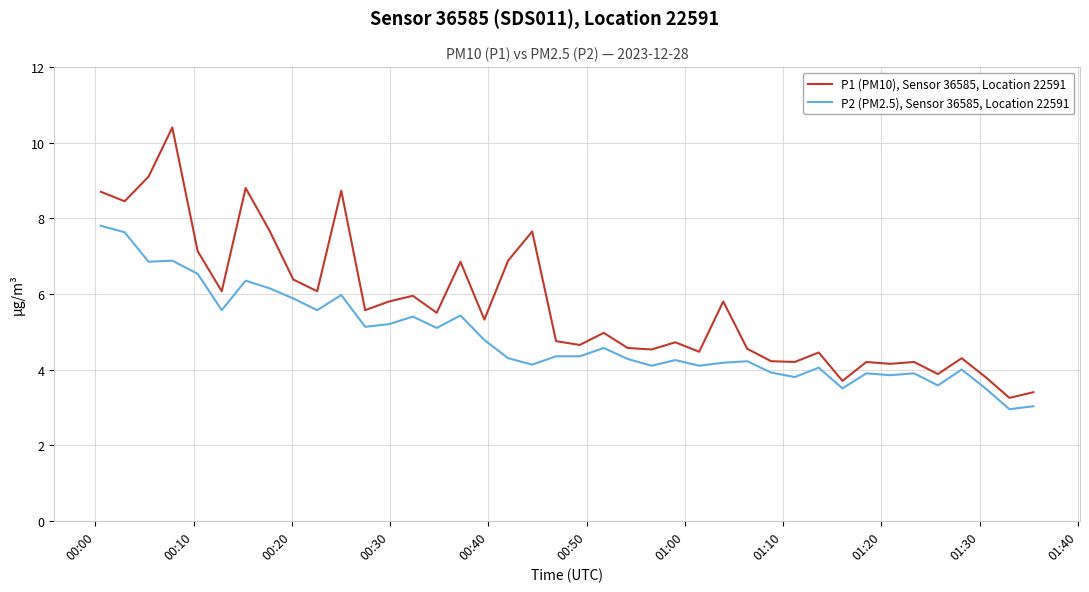

What is the maximum value shown in the chart?

10.4